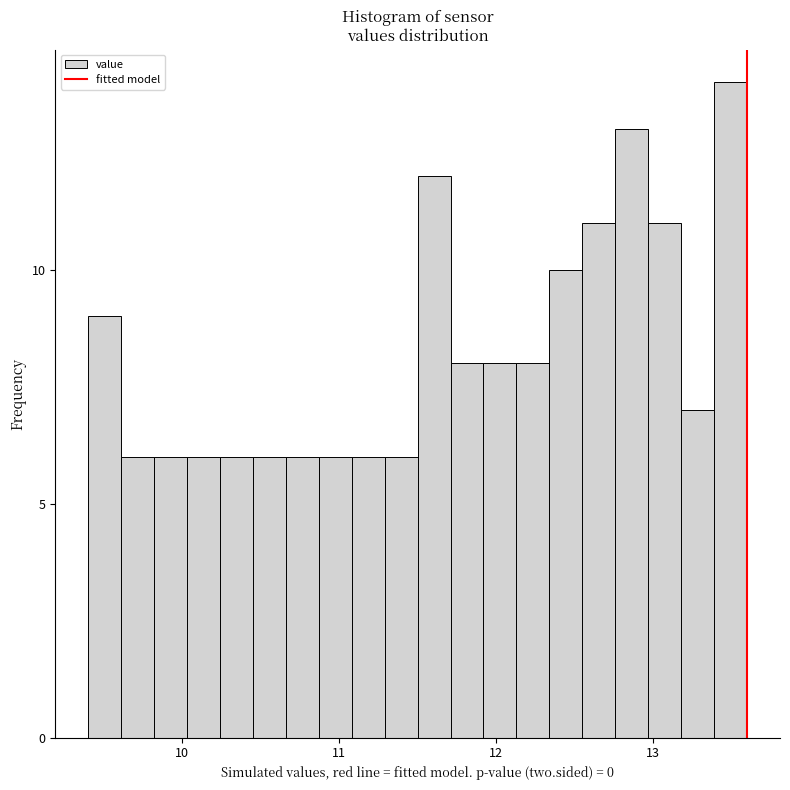

Read against the x-axis, roughly where is the centre of the tallest bar?

13.5